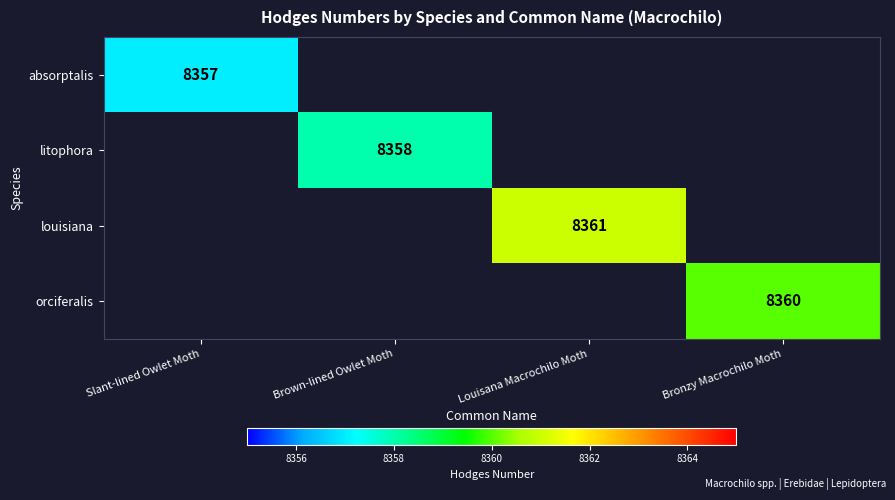

True or false: absorptalis has a value of 8357 at Slant-lined Owlet Moth.

True